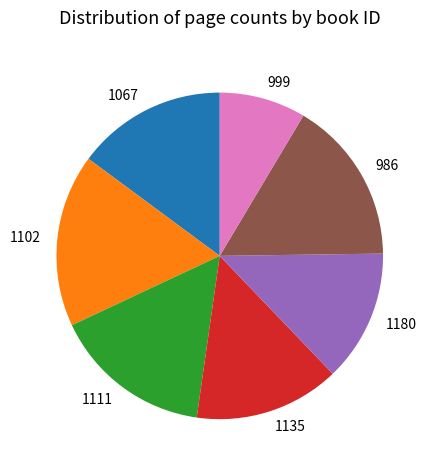

Is there any slice that represents more than half of the pie?

No